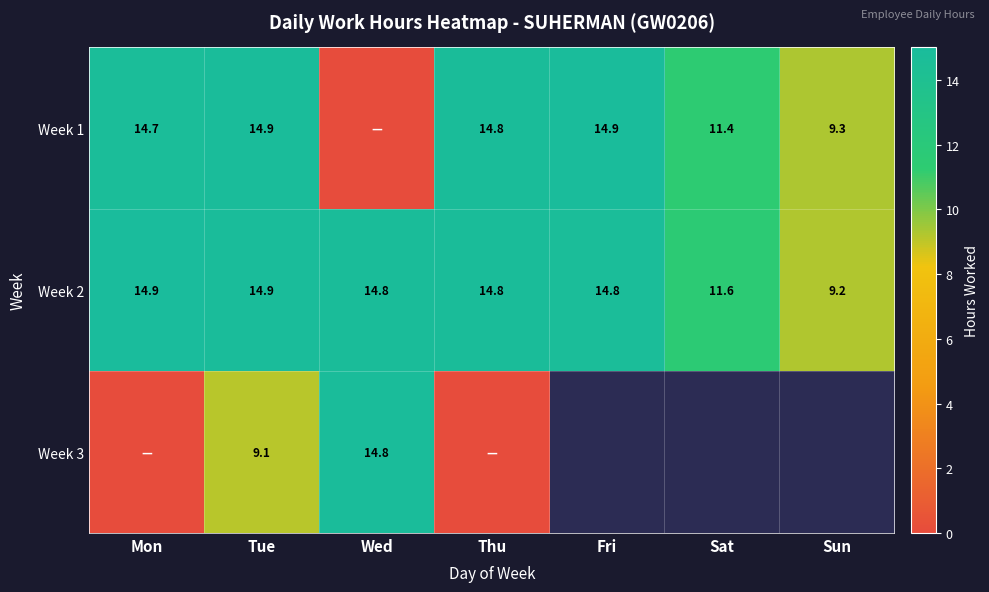

How many data points in Week 2 are above 14?

5